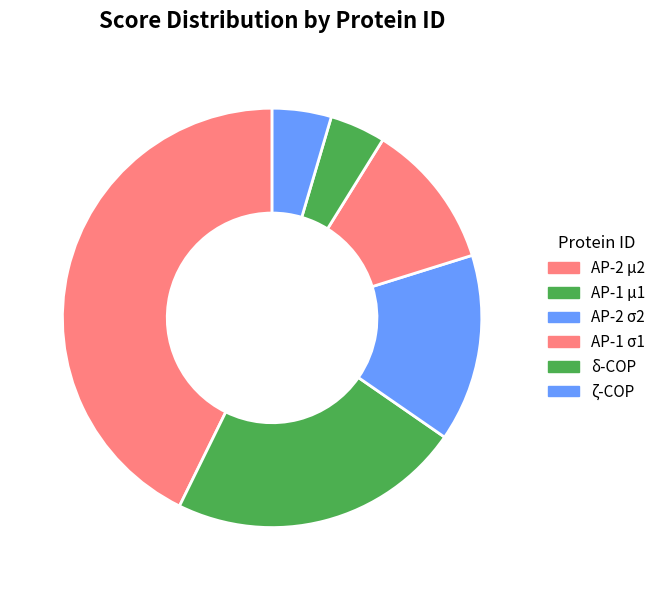

Rank the categories by value from lowest to highest.

δ-COP, ζ-COP, AP-1 σ1, AP-2 σ2, AP-1 μ1, AP-2 μ2